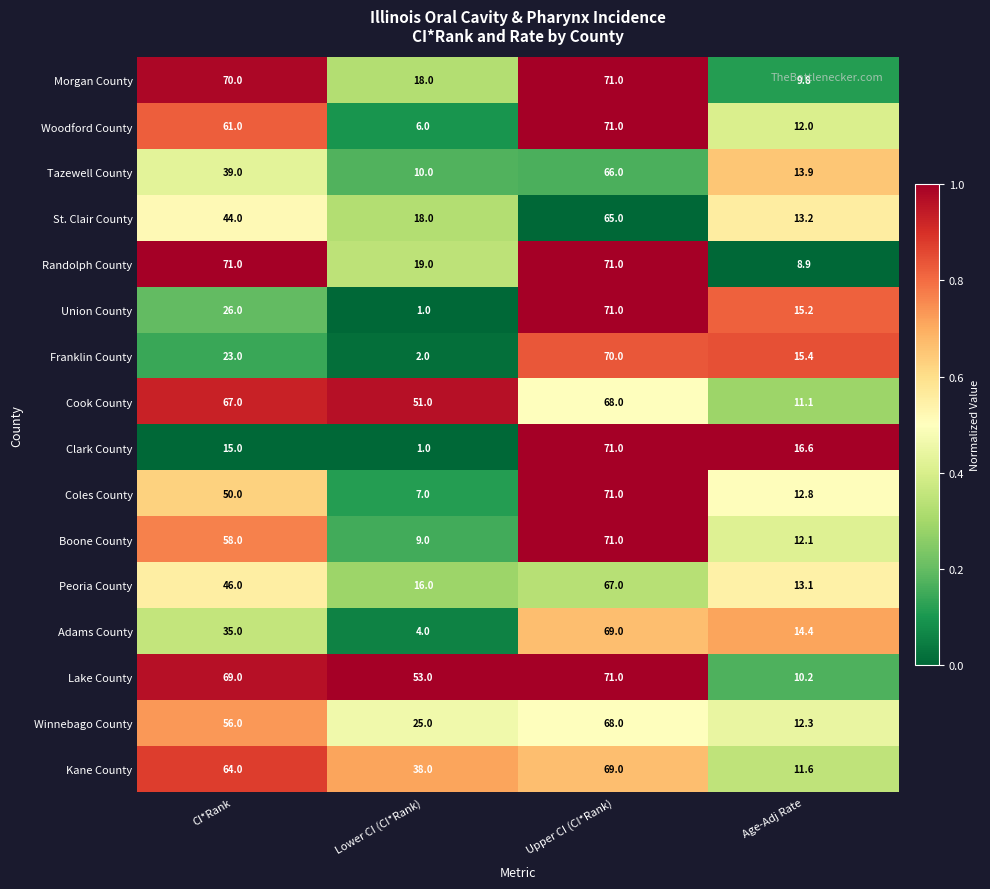

How many series are shown in this chart?

16